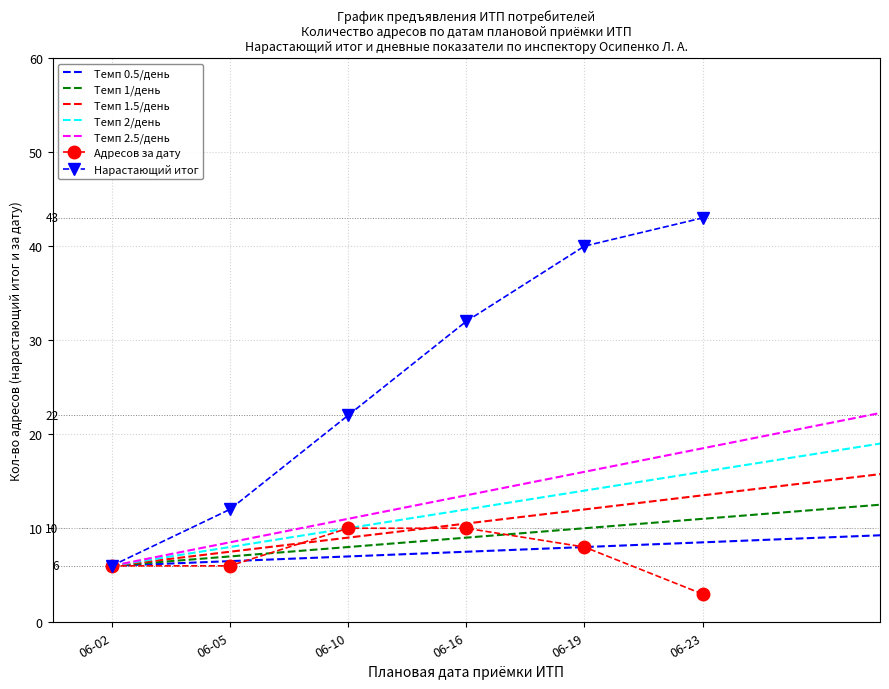

What is the highest value of the Адресов за дату series?

10